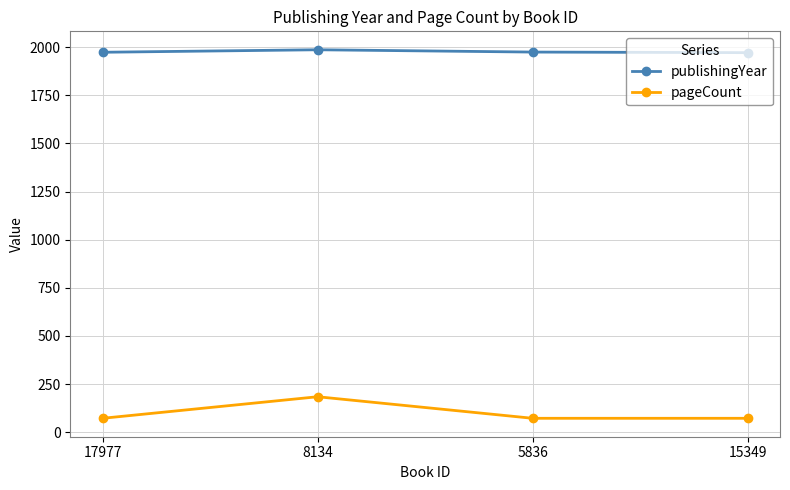

What is the minimum value for publishingYear?

1972